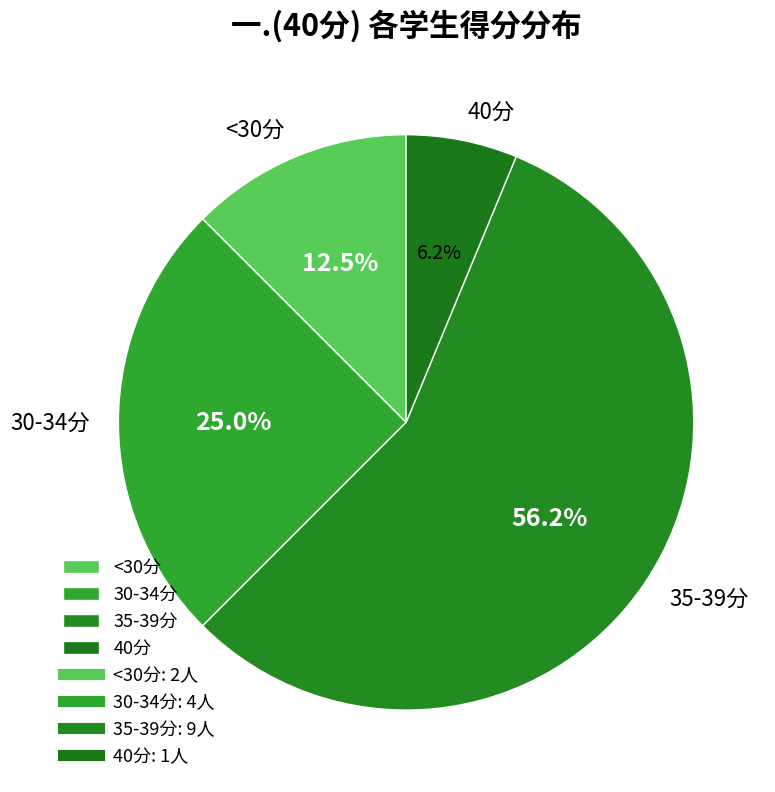

Which category accounts for the majority?

35-39分